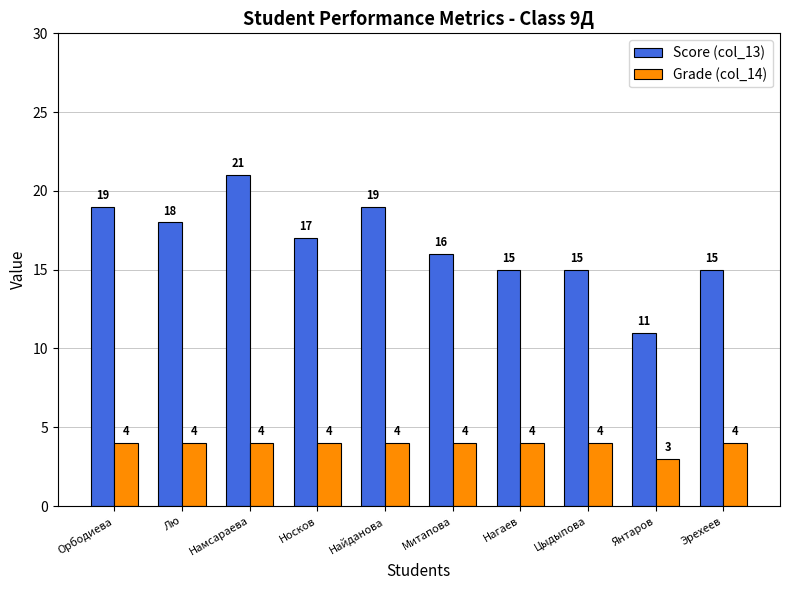

What are all the series names shown in the legend?

Score (col_13), Grade (col_14)